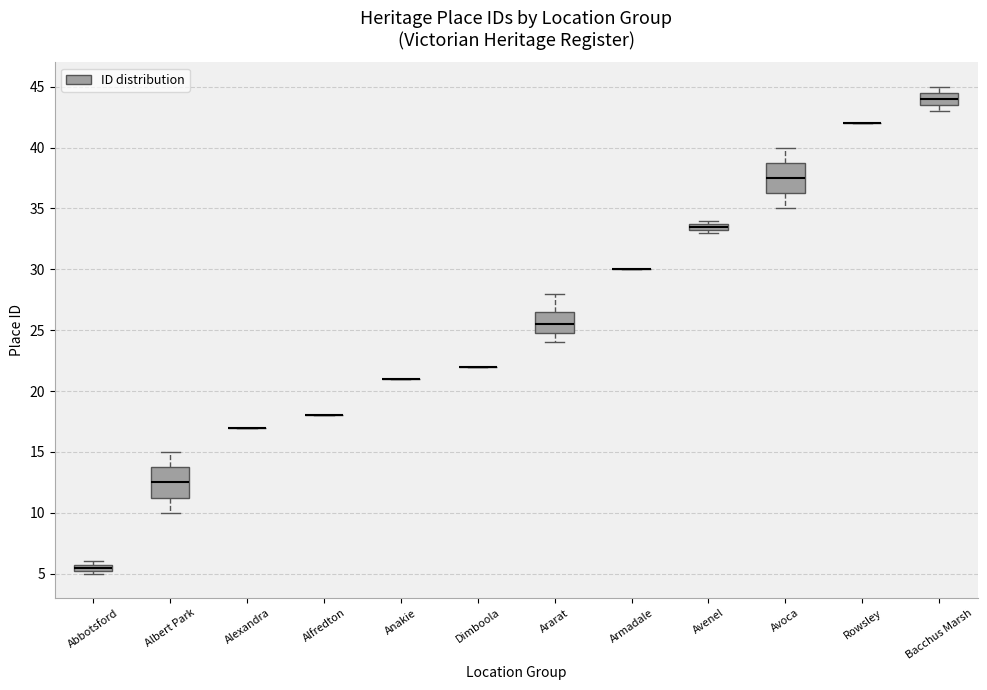

Where is the lower edge of the box for Avenel on the y-axis? The values are not printed on the chart, so give them approximately, as read against the axis.

33.5